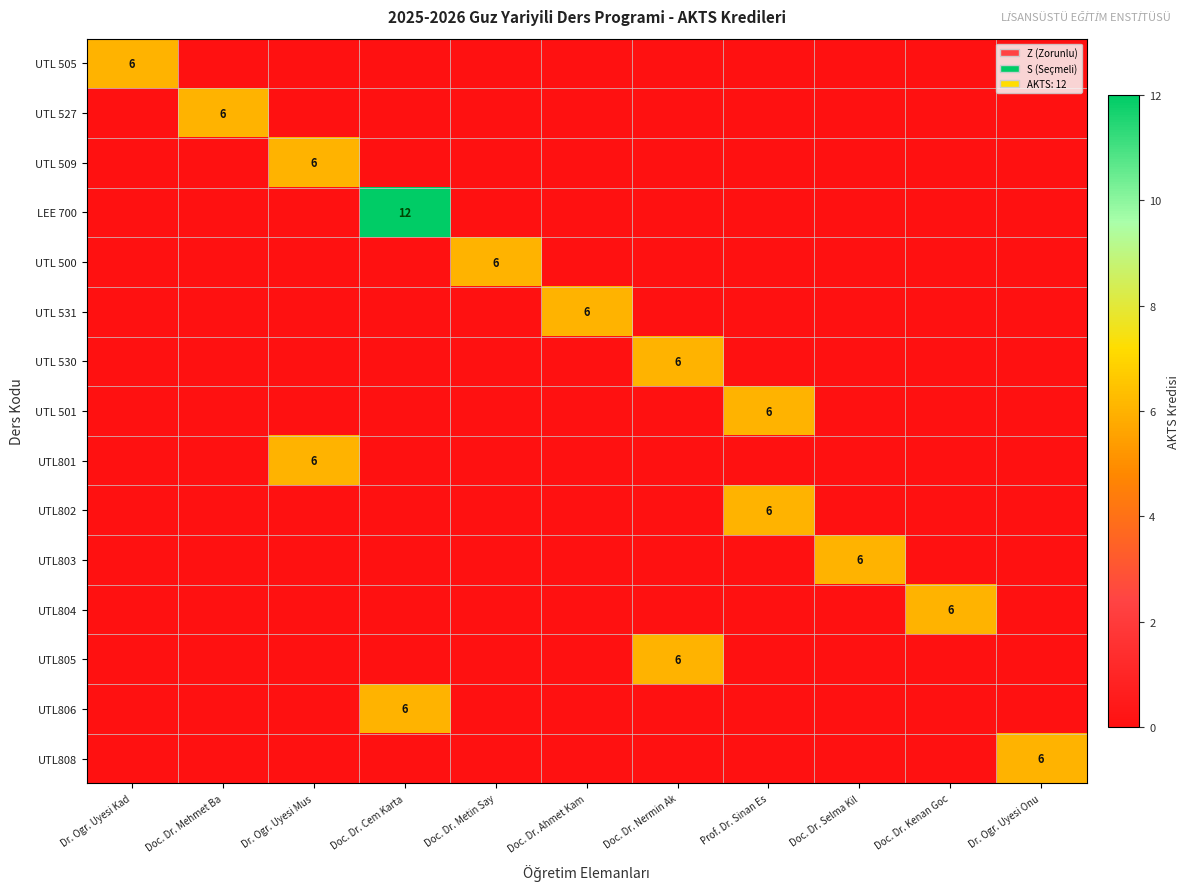

List the labels in order of UTL805 value, smallest first.

Dr. Ogr. Uyesi Kad, Doc. Dr. Mehmet Ba, Dr. Ogr. Uyesi Mus, Doc. Dr. Cem Karta, Doc. Dr. Metin Say, Doc. Dr. Ahmet Kam, Prof. Dr. Sinan Es, Doc. Dr. Selma Kil, Doc. Dr. Kenan Goc, Dr. Ogr. Uyesi Onu, Doc. Dr. Nermin Ak